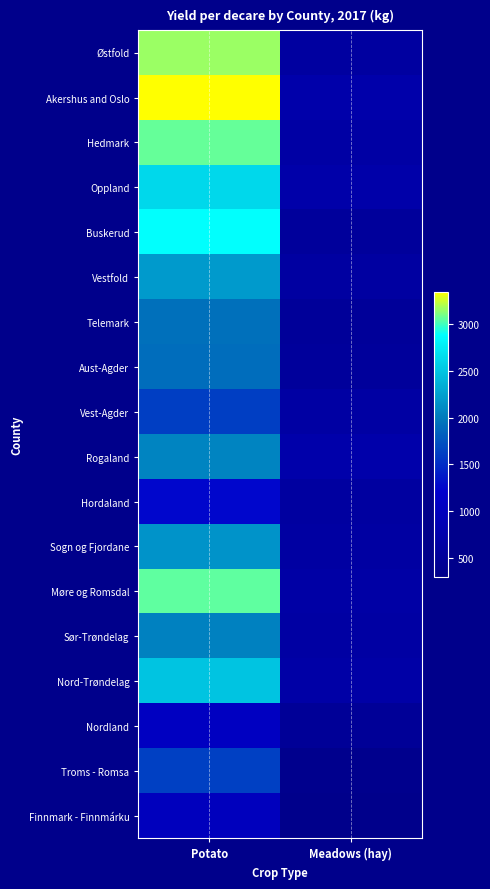

The value of Rogaland at Potato is 2066. True or false?

True